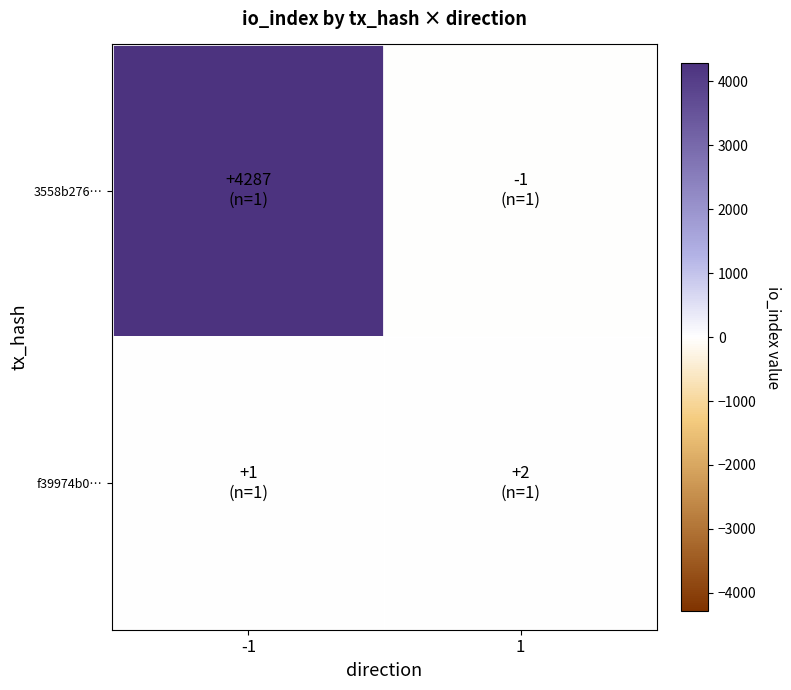

What is the spread (max minus min) of values at 1?

3